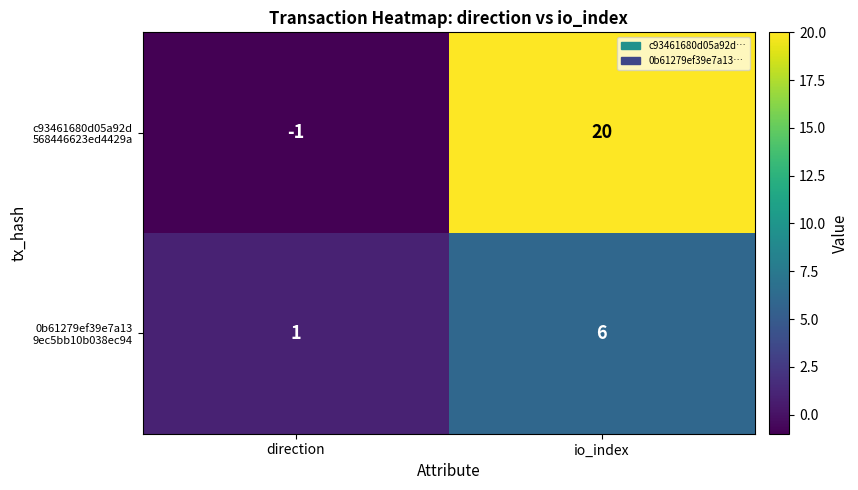

At which category does the chart reach its minimum across all series?

direction